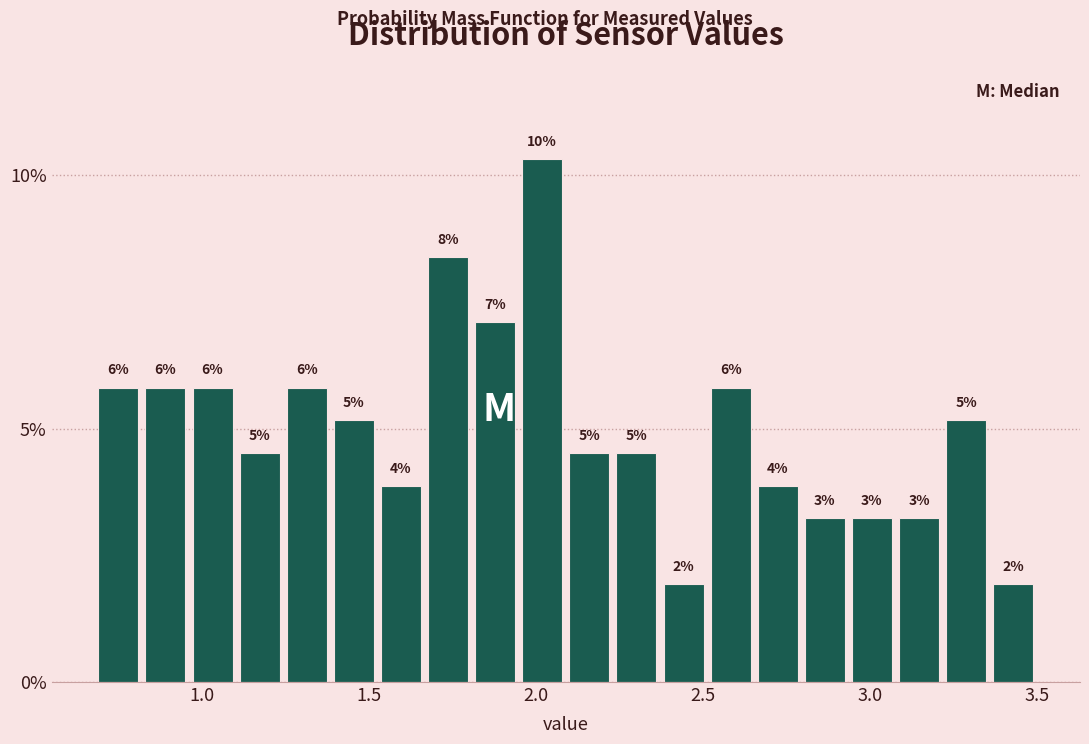

Around what value on the x-axis is the tallest bar? Give the approximate position of its centre, as read against the axis.

2.00